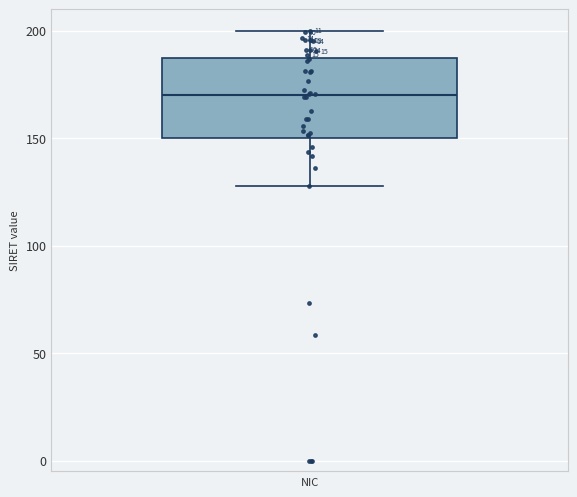

Where is the lower edge of the box on the y-axis? The values are not printed on the chart, so give them approximately, as read against the axis.

150